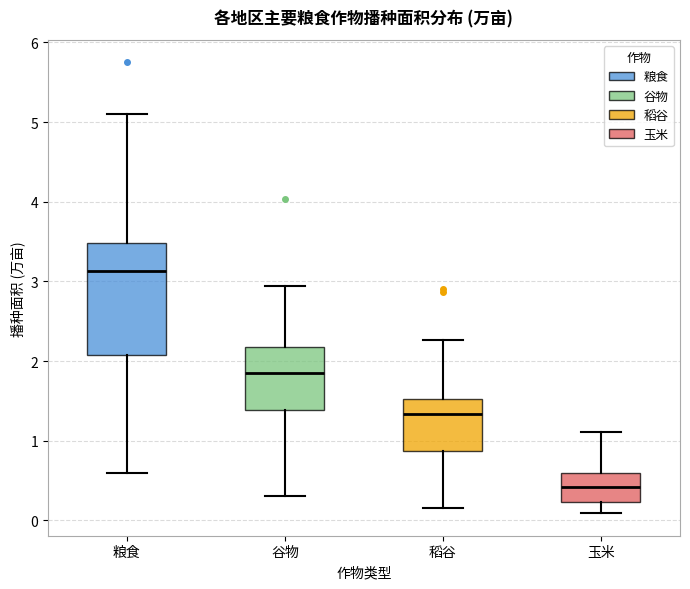

Reading left to right, read every box against the y-axis: the position of its median line, the range the box covers, and the ends of its whiskers. The values are not printed on the chart, so give them approximately, as read against the axis.

粮食: median 3.1, box 2.1 to 3.5, whiskers 0.6 to 5.1
谷物: median 1.9, box 1.4 to 2.2, whiskers 0.3 to 2.9
稻谷: median 1.3, box 0.9 to 1.5, whiskers 0.2 to 2.3
玉米: median 0.4, box 0.2 to 0.6, whiskers 0.1 to 1.1